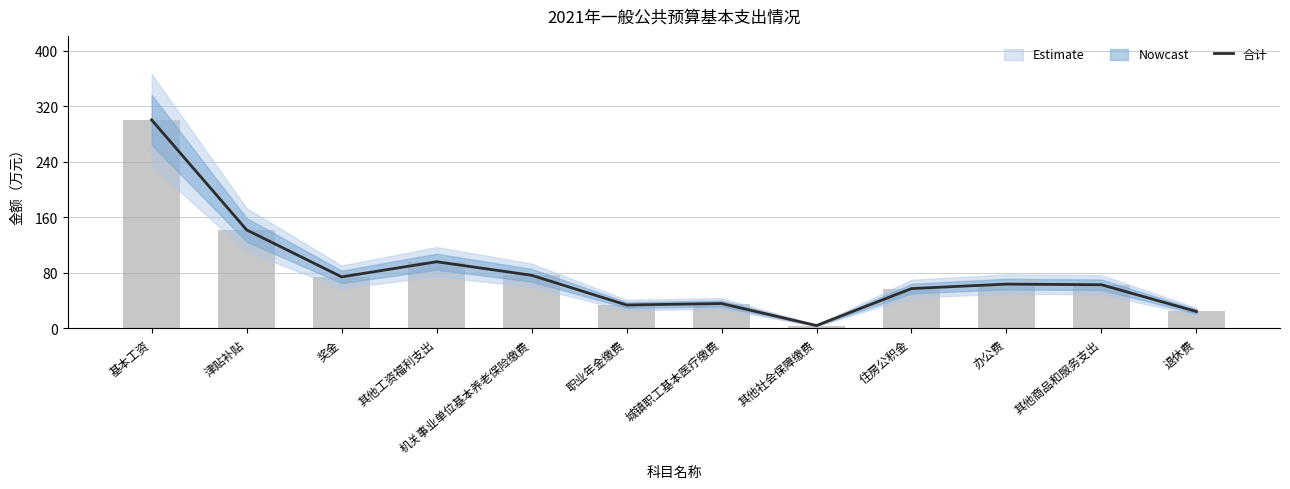

Rank the categories by value from lowest to highest.

其他社会保障缴费, 退休费, 职业年金缴费, 城镇职工基本医疗缴费, 住房公积金, 其他商品和服务支出, 办公费, 奖金, 机关事业单位基本养老保险缴费, 其他工资福利支出, 津贴补贴, 基本工资